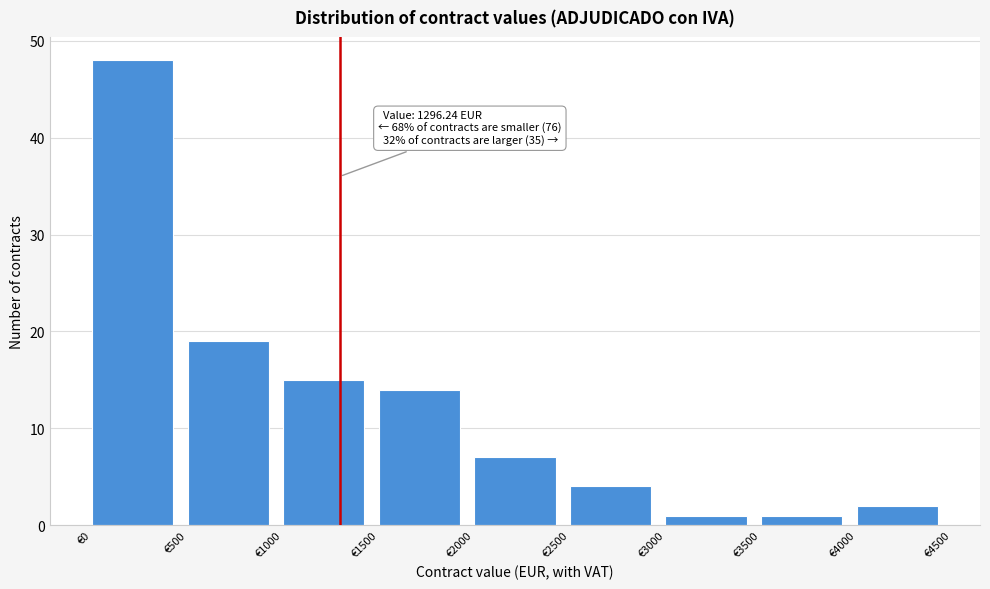

Which range on the x-axis has the tallest bar?

0 to 500